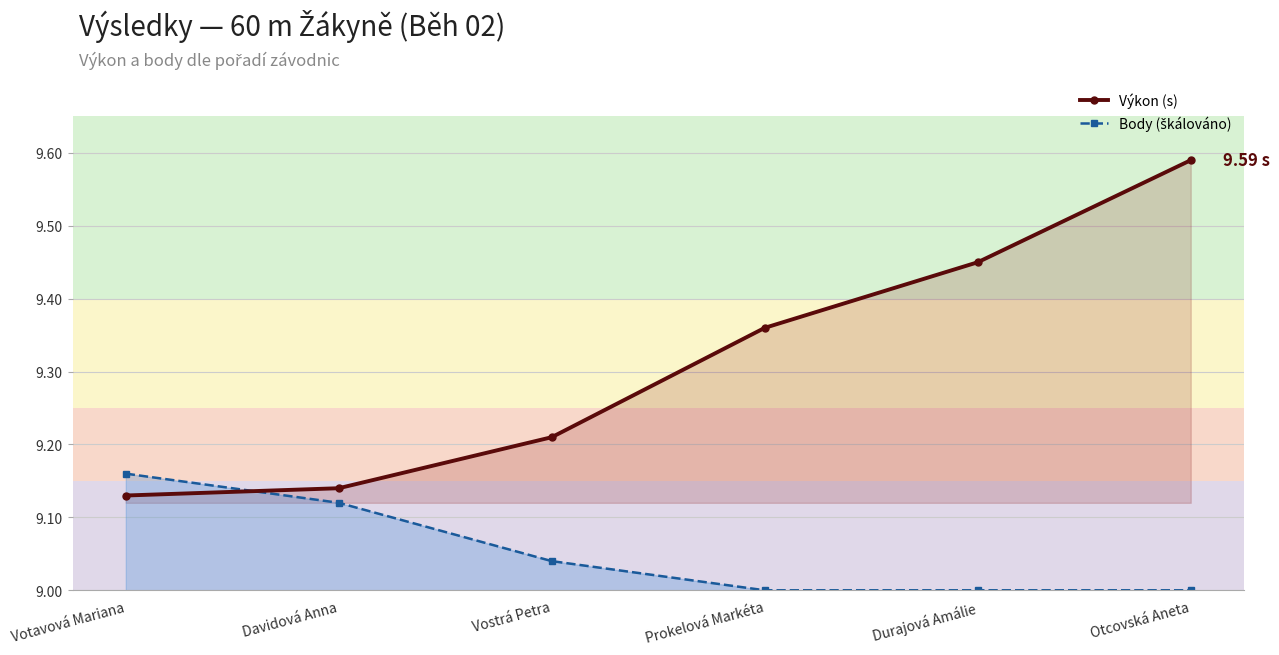

Between Votavová Mariana and Durajová Amálie, which series saw the biggest shift?

Výkon (s)